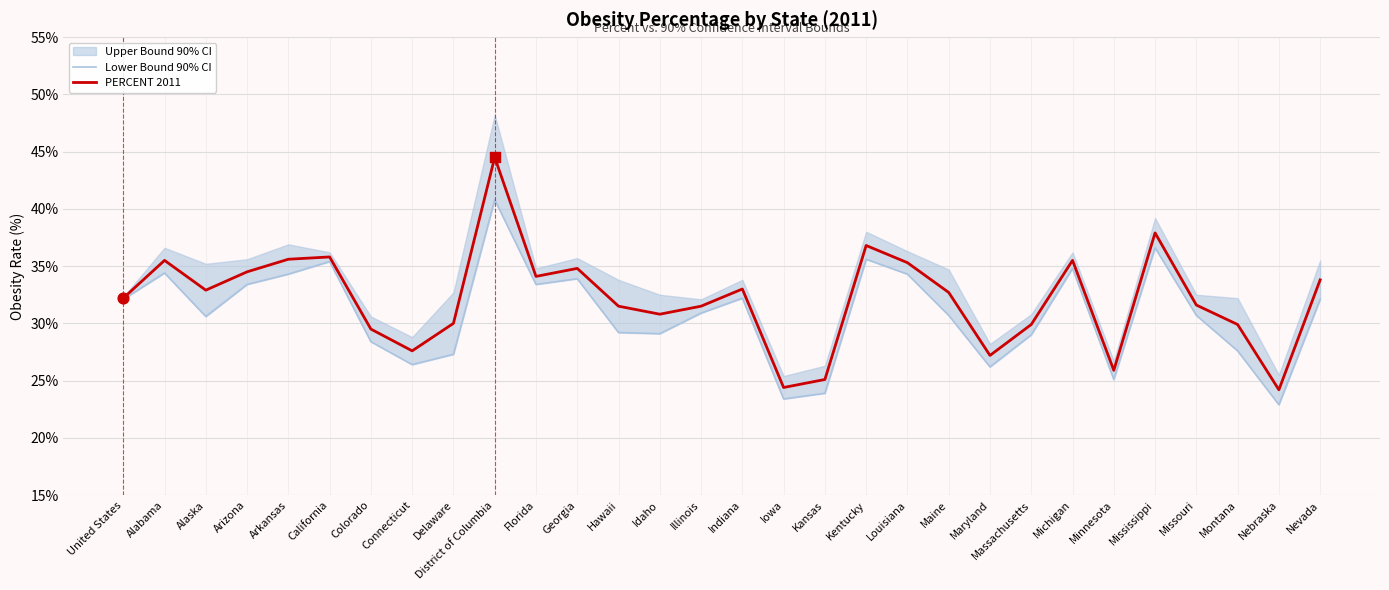

Which series has the largest total across all categories?

PERCENT 2011